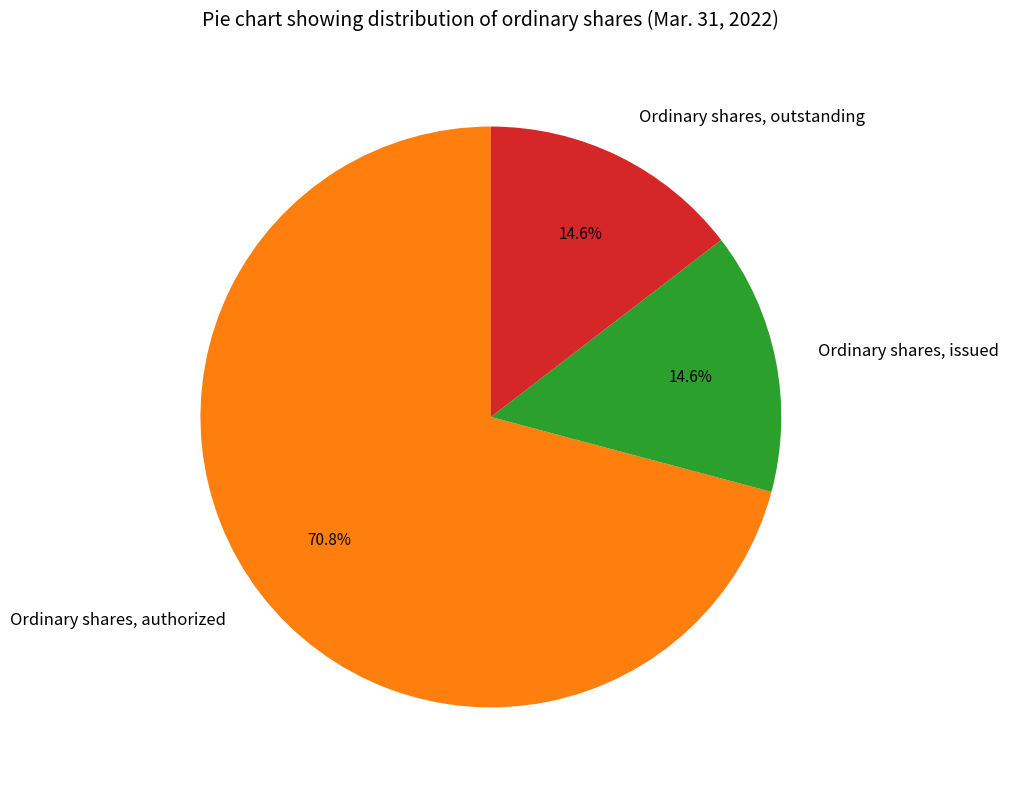

Which slice is the largest?

Ordinary shares, authorized